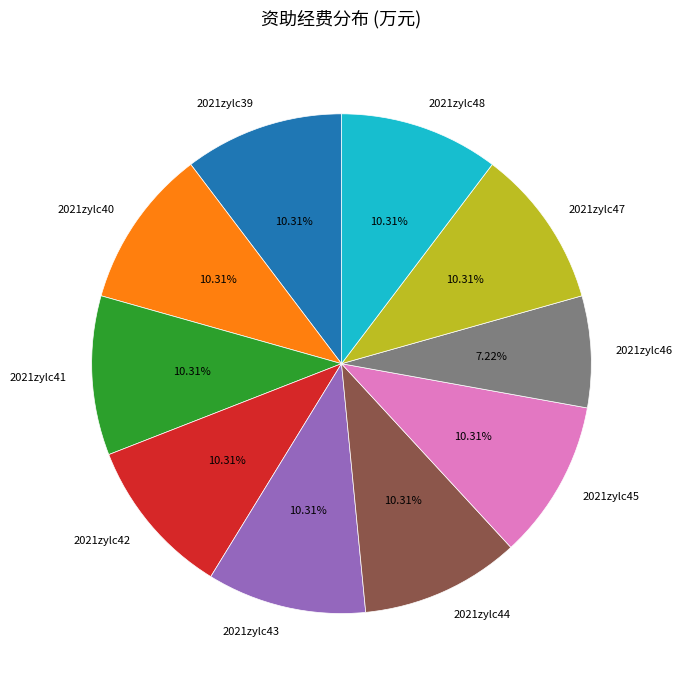

Count the number of slices in the pie.

10